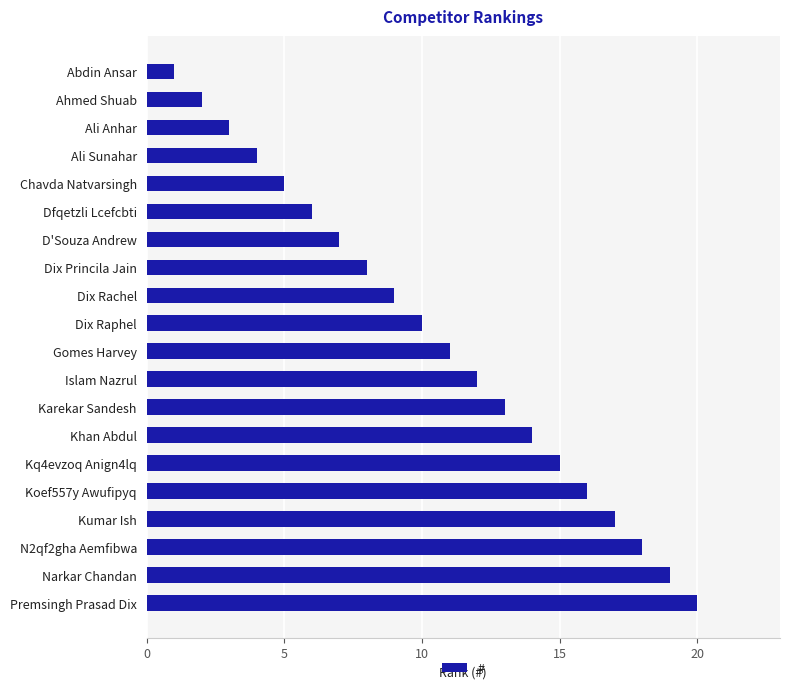

Where is the data nearest to the value 10?

Dix Raphel